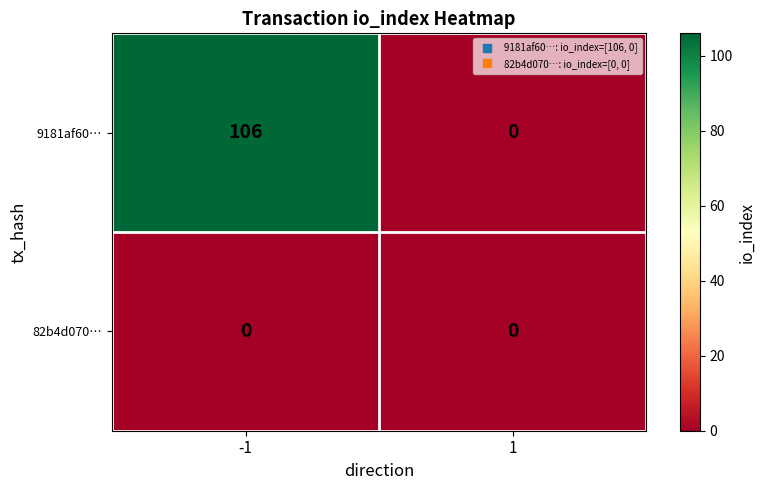

What is the average value of the 9181af60… series?

53